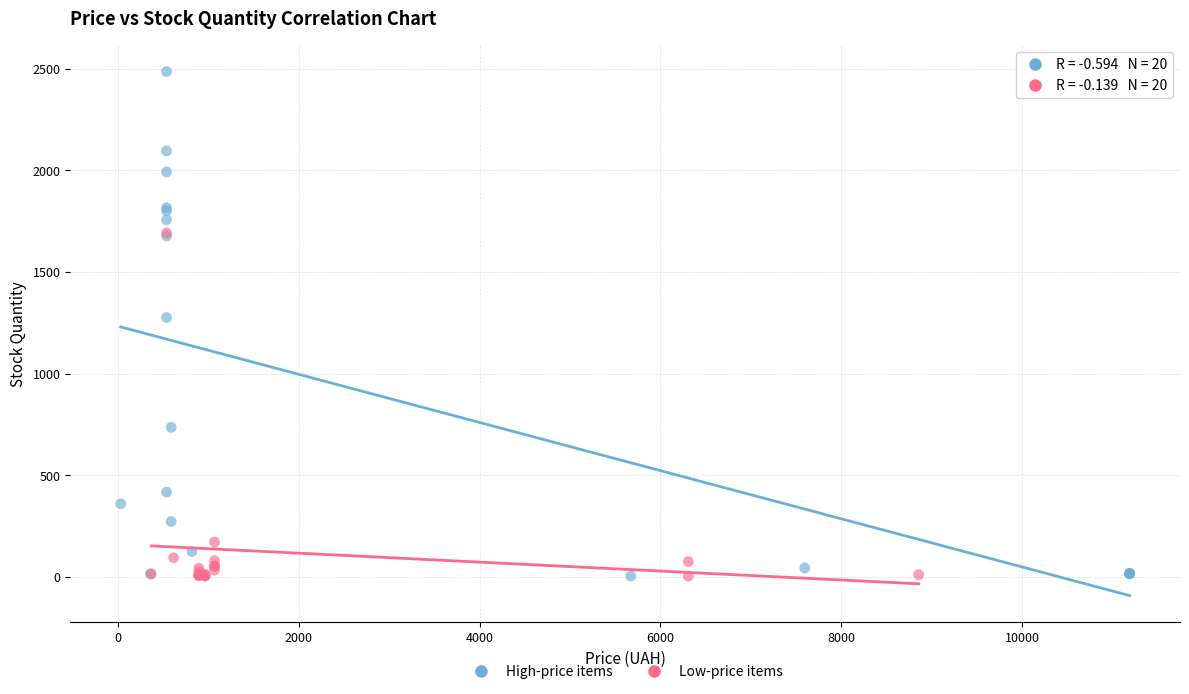

What are all the series names shown in the legend?

High-price items, Low-price items